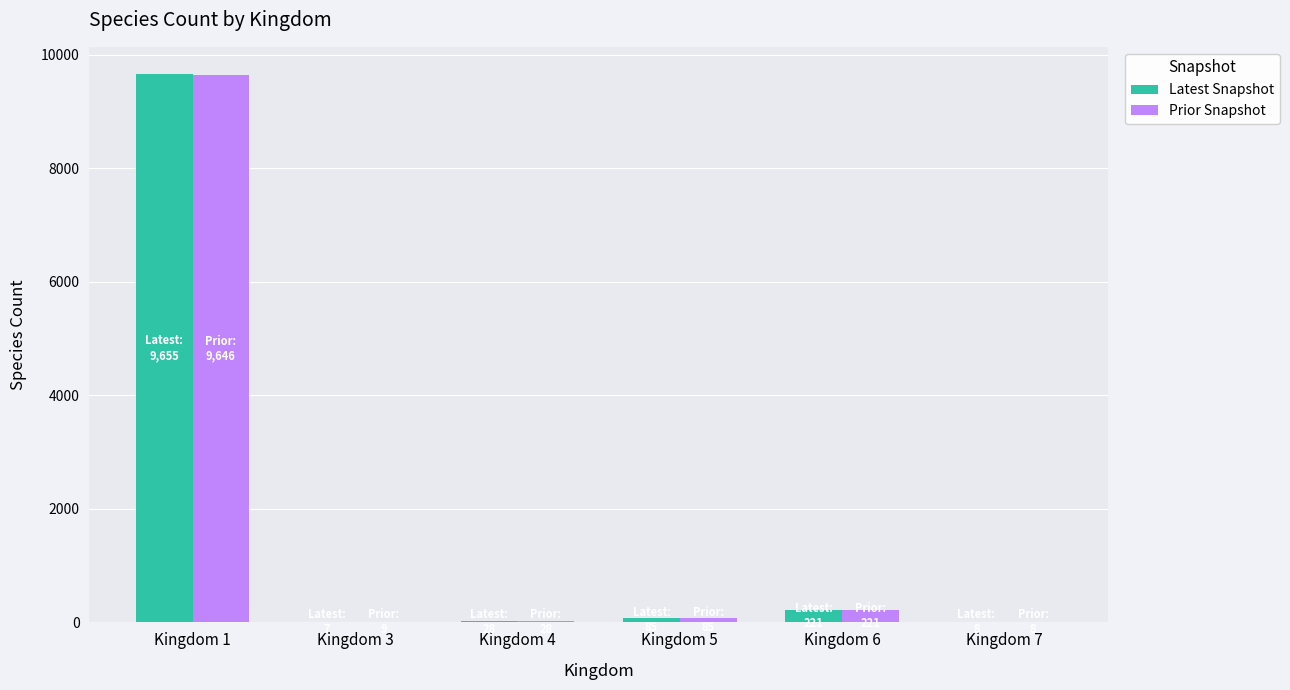

Is it true that Latest Snapshot equals 28 at Kingdom 4?

True